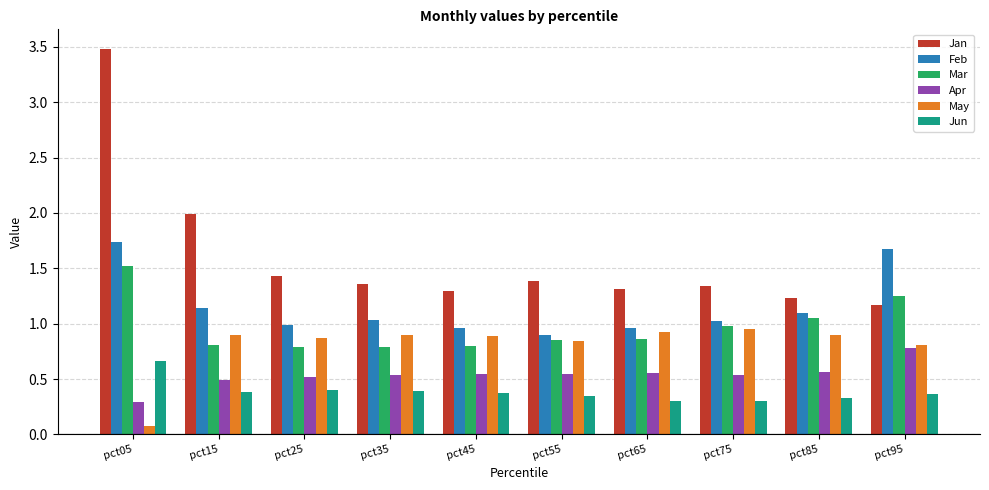

What is the total value across all series at pct65?

4.9